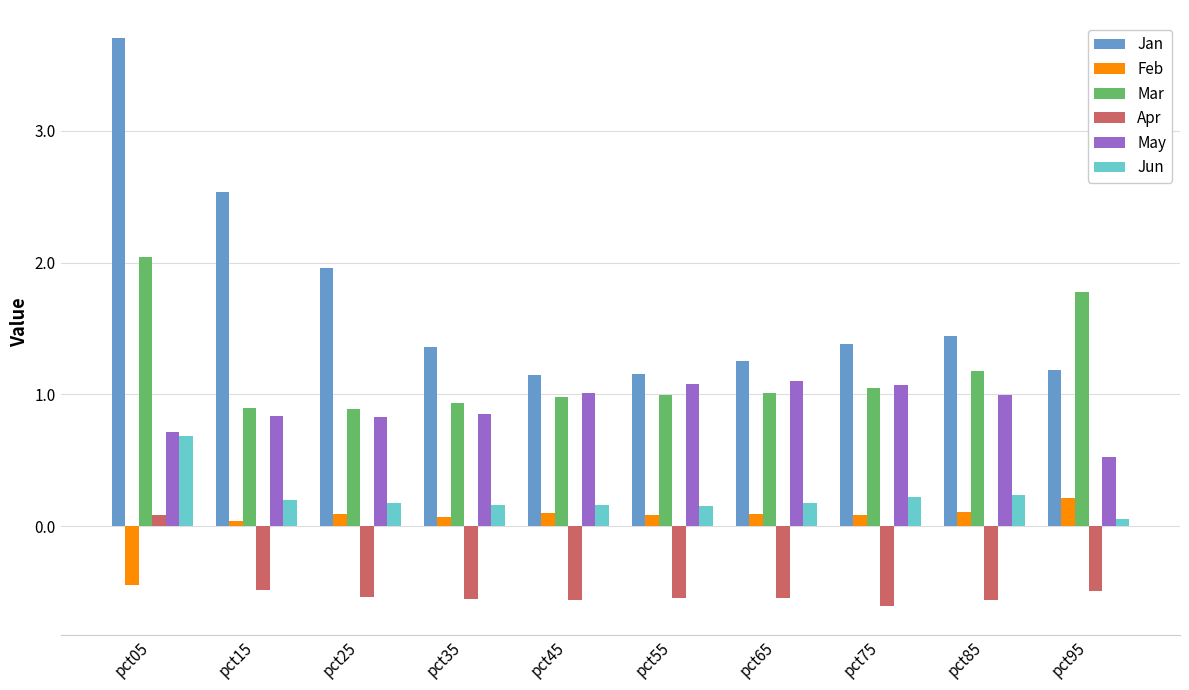

The value of May at pct45 is 1.0. True or false?

True